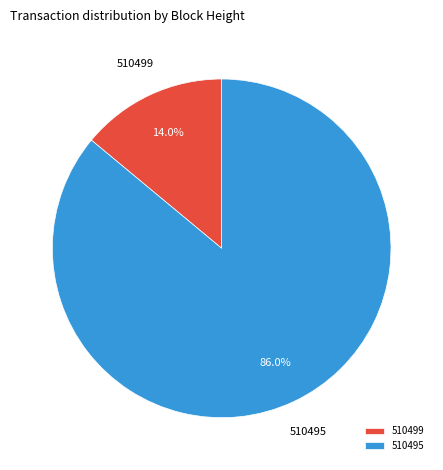

Which has a higher value, 510495 or 510499?

510495